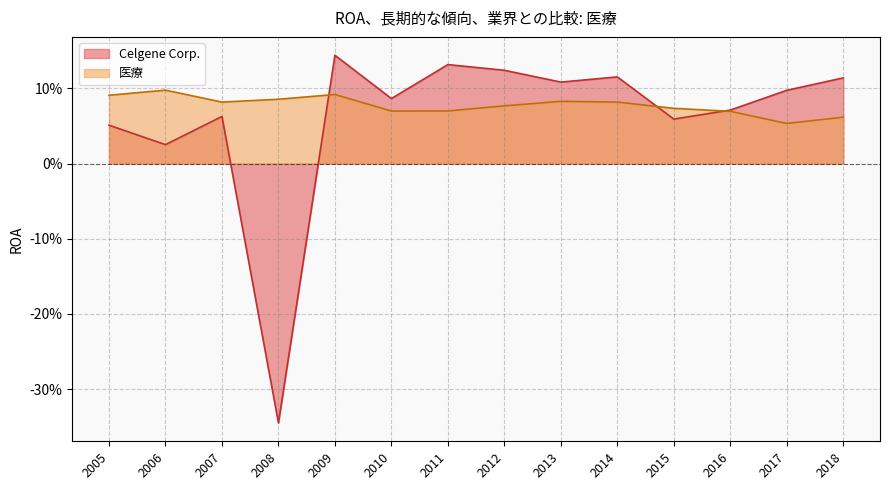

What is the sum of the Celgene Corp. values at 2011 and 2010?

0.2